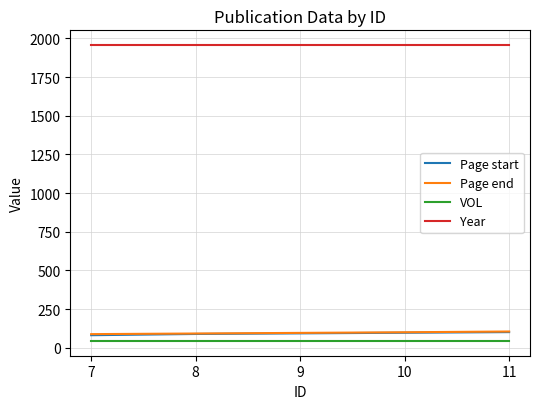

What is the difference between the highest and lowest values at 9?

1913